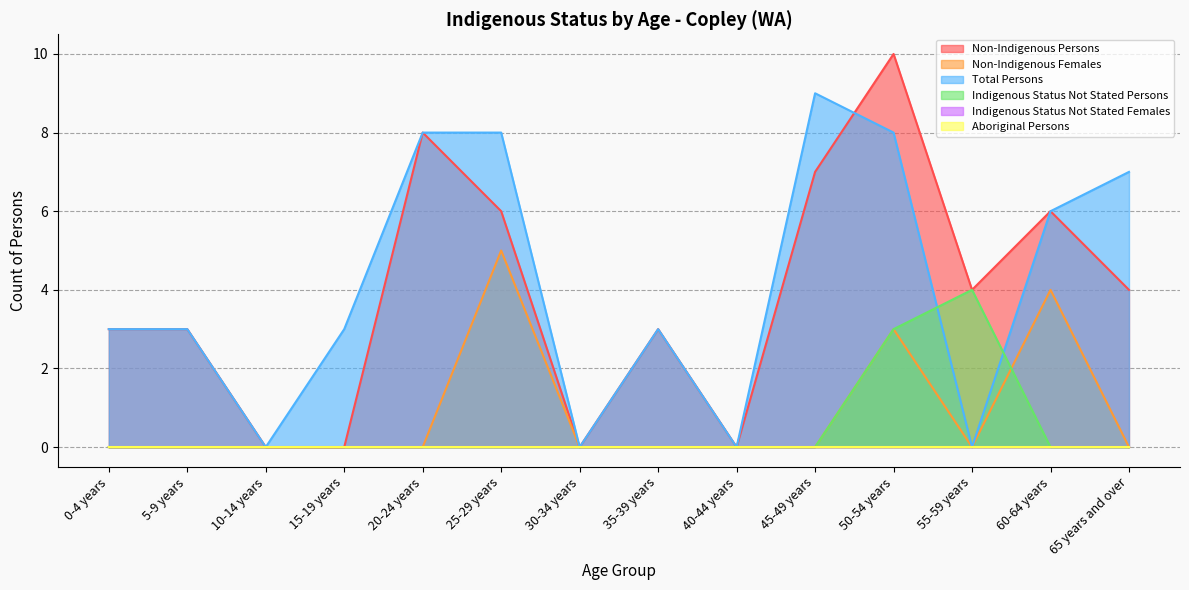

Is it true that Indigenous Status Not Stated Persons equals -3 at 60-64 years?

False